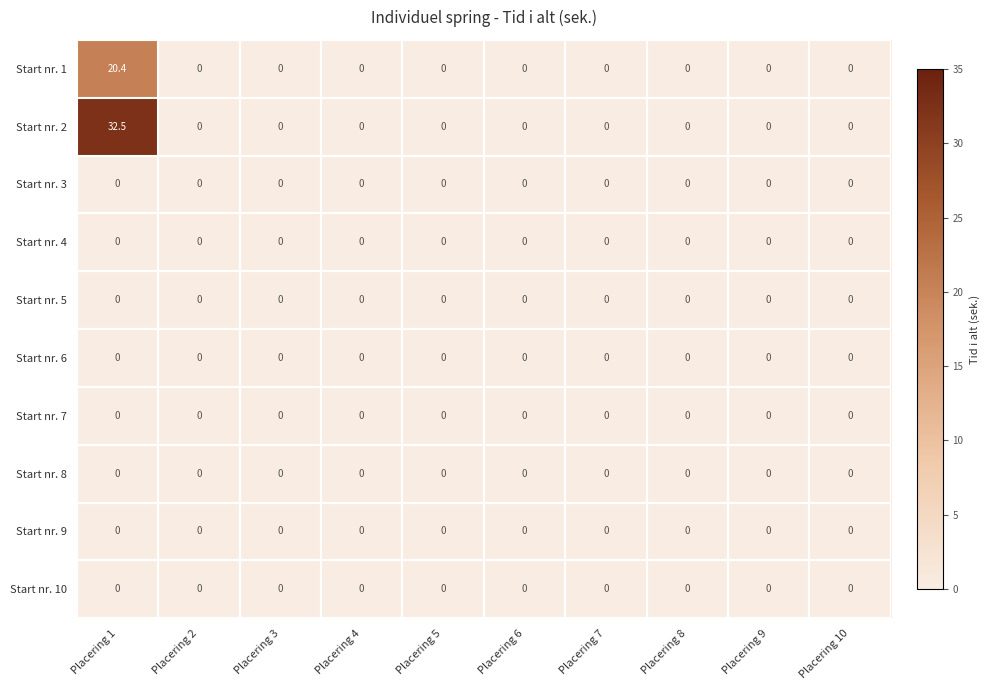

What is the greatest value displayed?

32.5